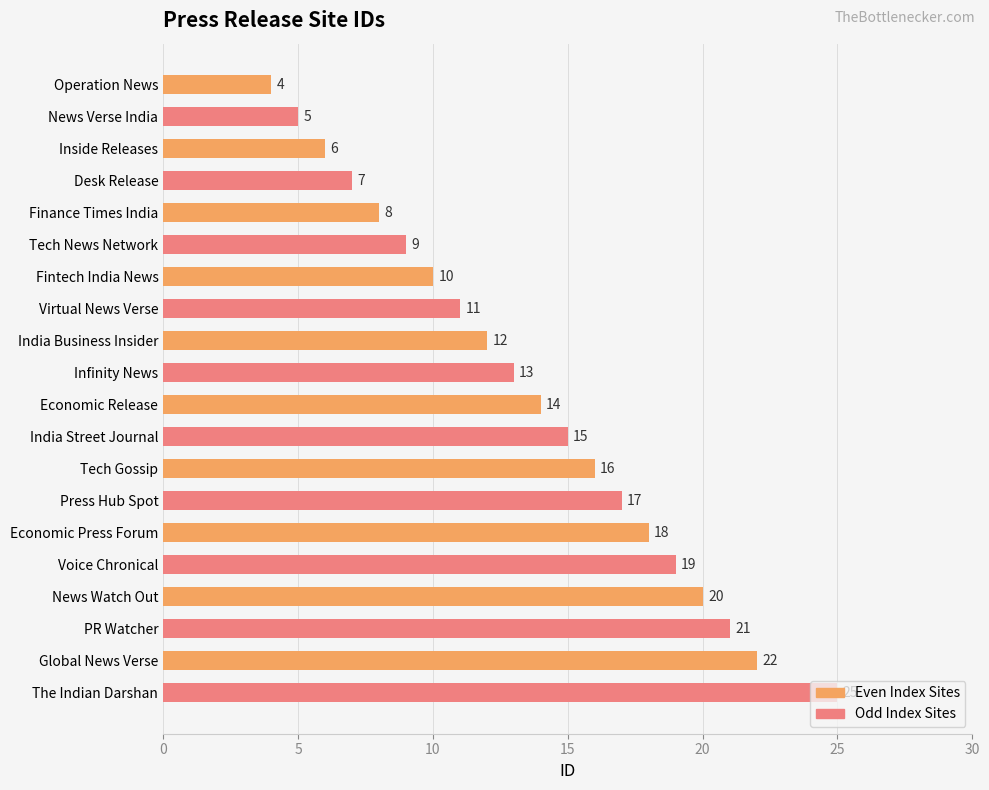

What is the sum of all values?

272